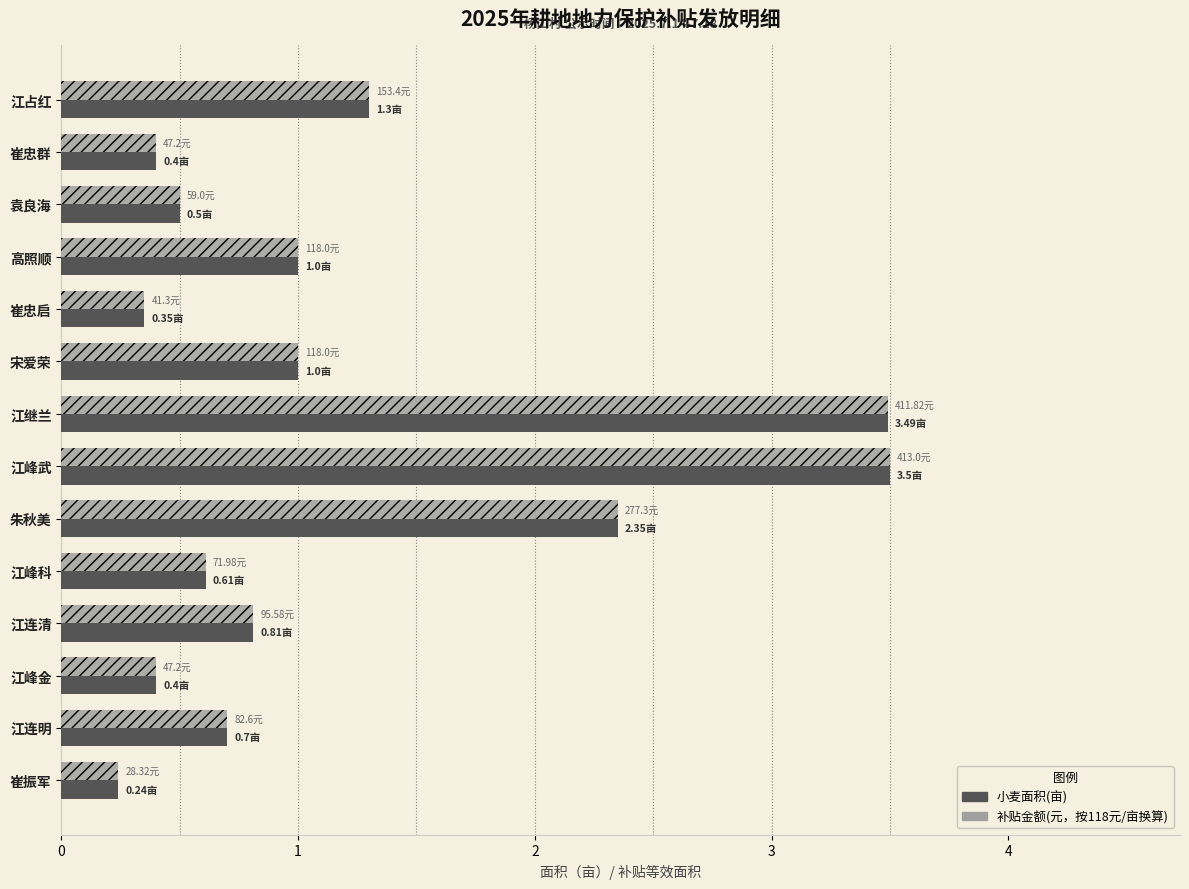

What is the total value across all series at 江继兰?

7.0